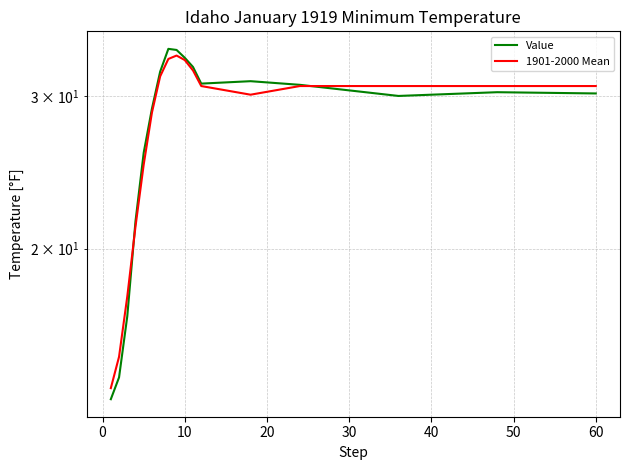

What is the value of the Value point at the 15th from the left?

30.0